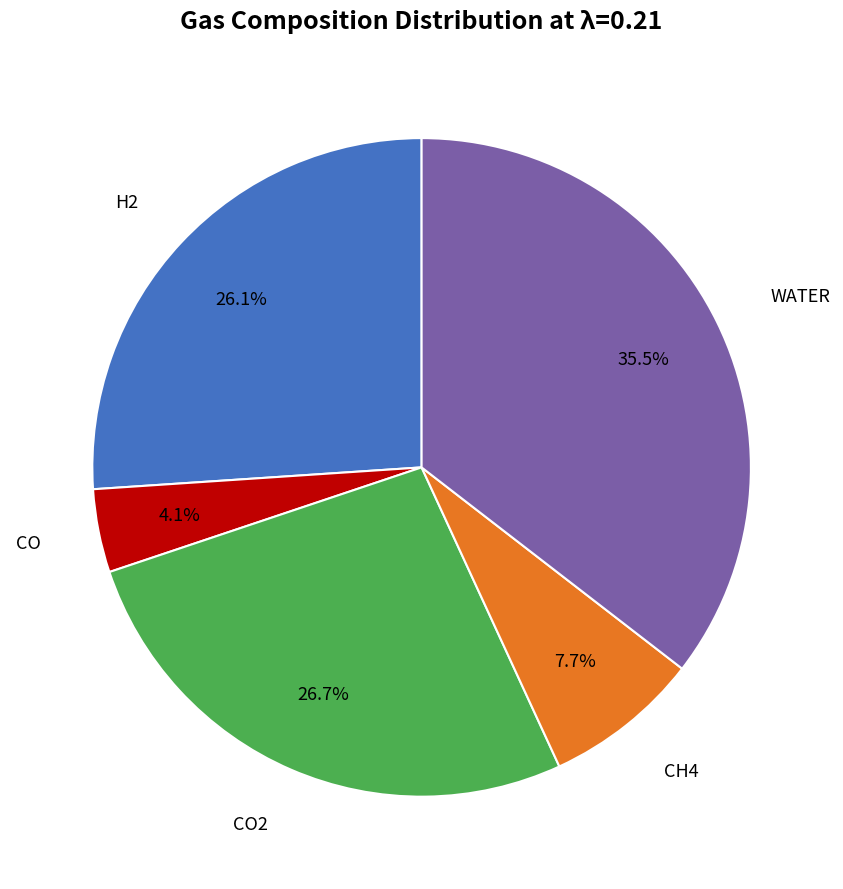

Rank the categories by value from lowest to highest.

CO, CH4, H2, CO2, WATER